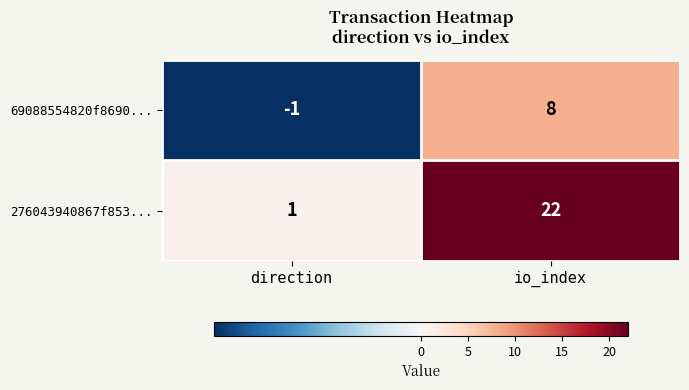

Which category has the highest value in the 69088554820f8690... series?

io_index